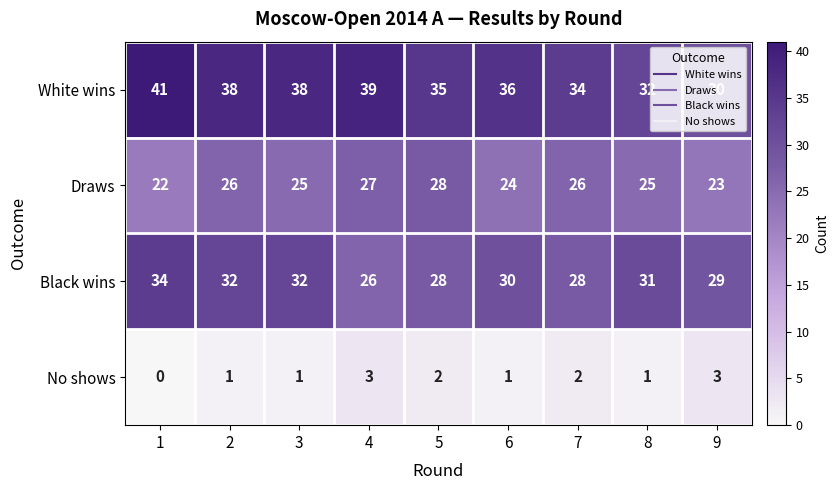

What is the approximate value of White wins at 3, to the nearest 10?

40